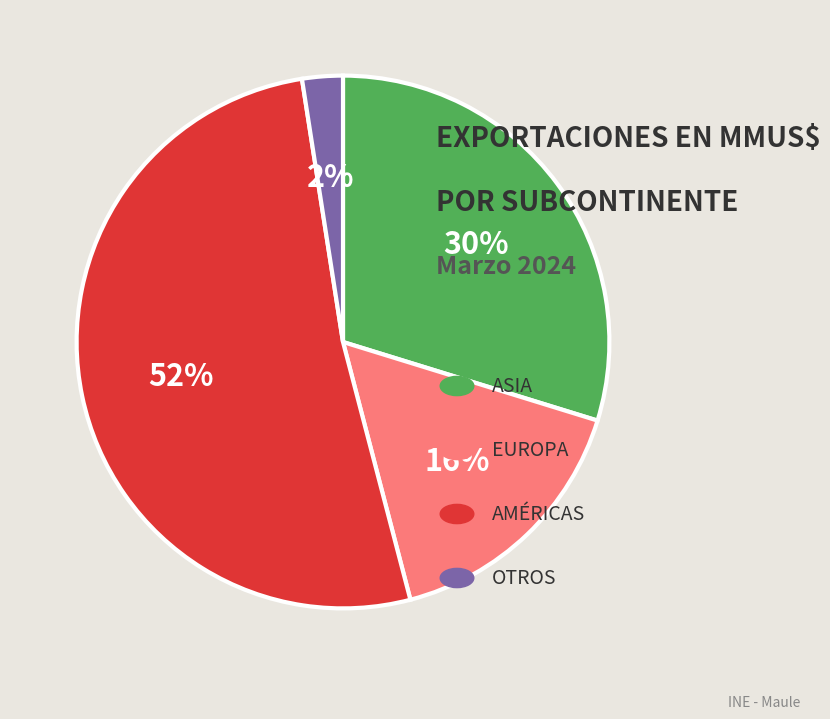

Is there any slice that represents more than half of the pie?

Yes